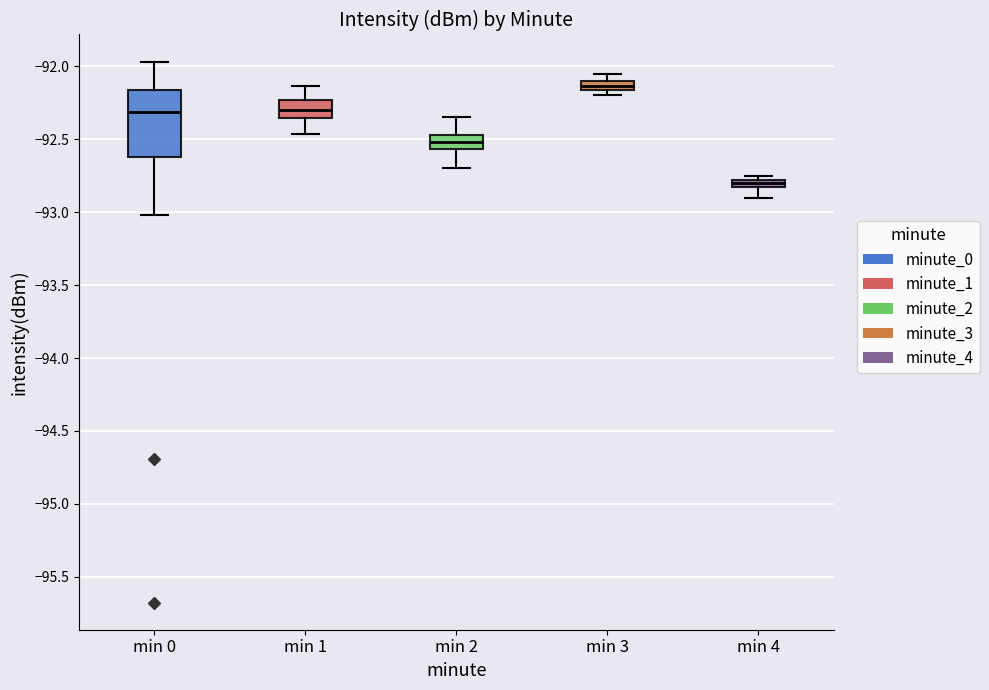

Comparing the boxes themselves (not the whiskers), which one is the tallest?

min 0